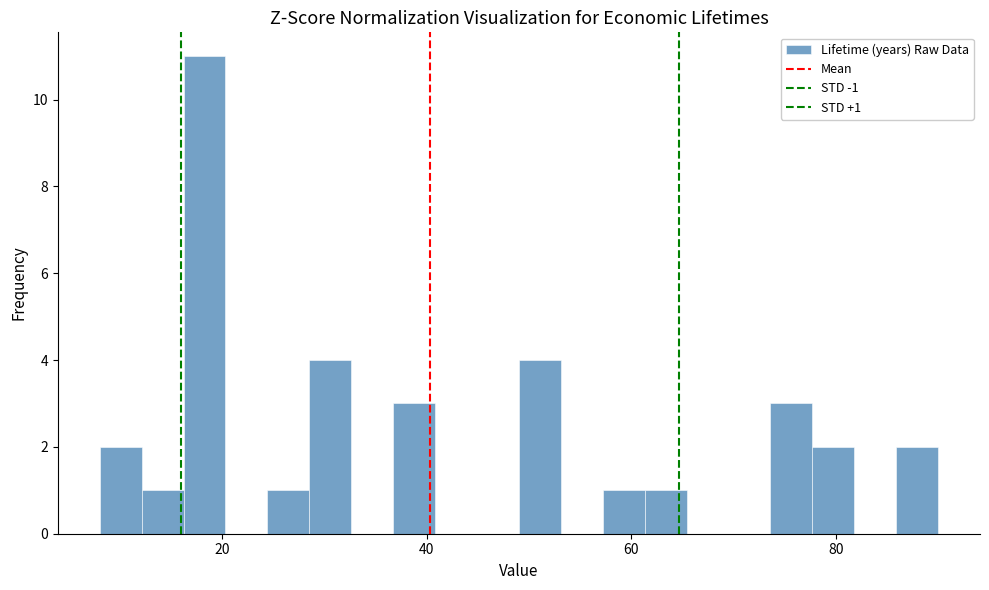

Around what value on the x-axis is the tallest bar? Give the approximate position of its centre, as read against the axis.

18